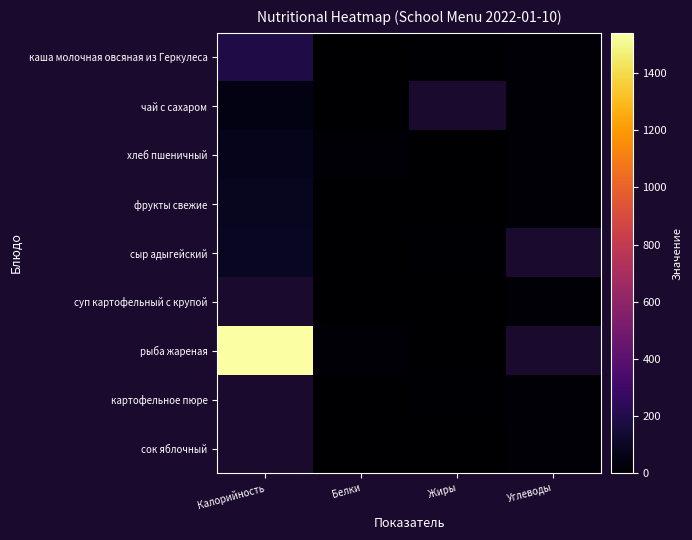

Between Жиры and Углеводы, which is larger?

Углеводы